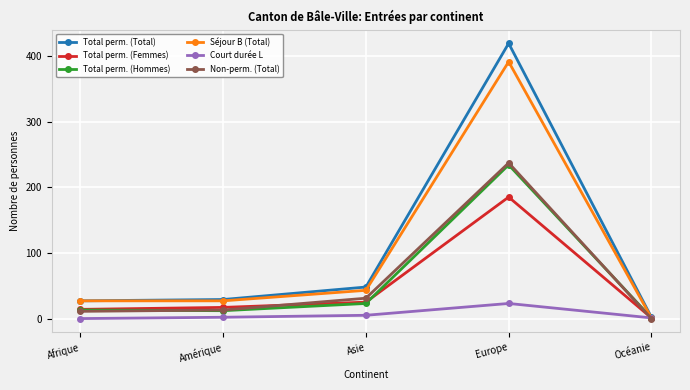

Where is Total perm. (Femmes) nearest to the value 93?

Asie